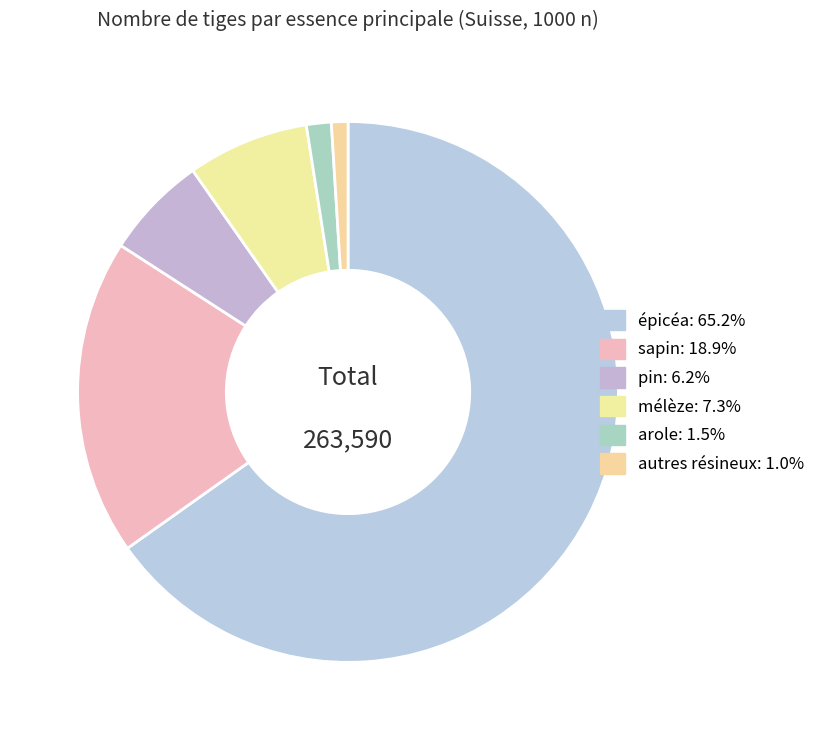

True or false: sapin accounts for 19% of the total.

True